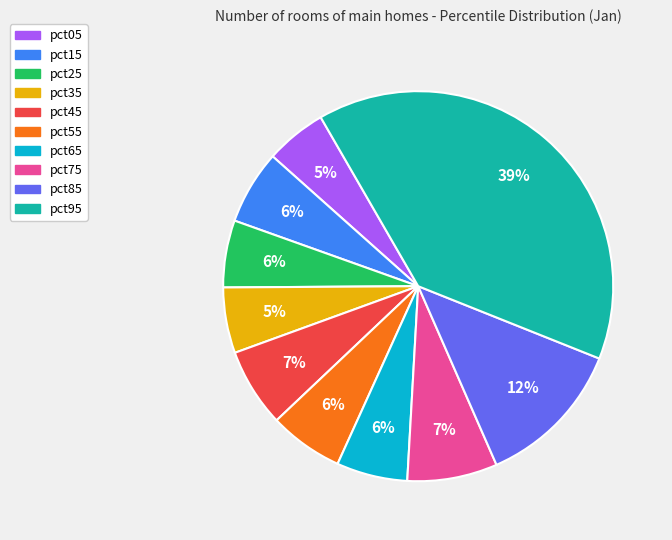

Which has a higher value, pct65 or pct85?

pct85